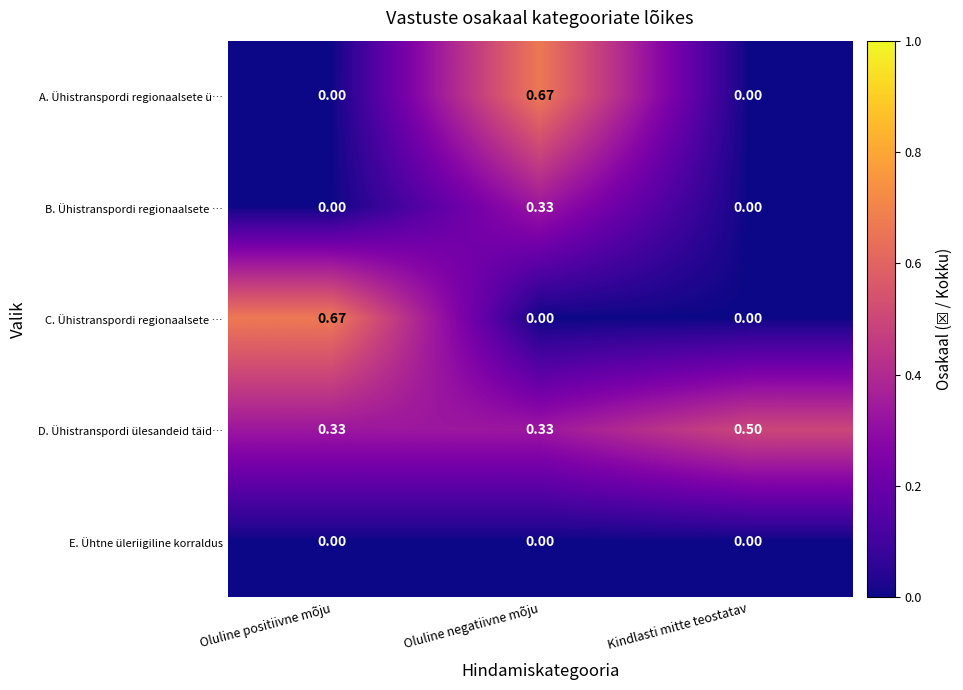

Which category has the highest value in the C. Ühistranspordi regionaalsete … series?

Oluline positiivne mõju